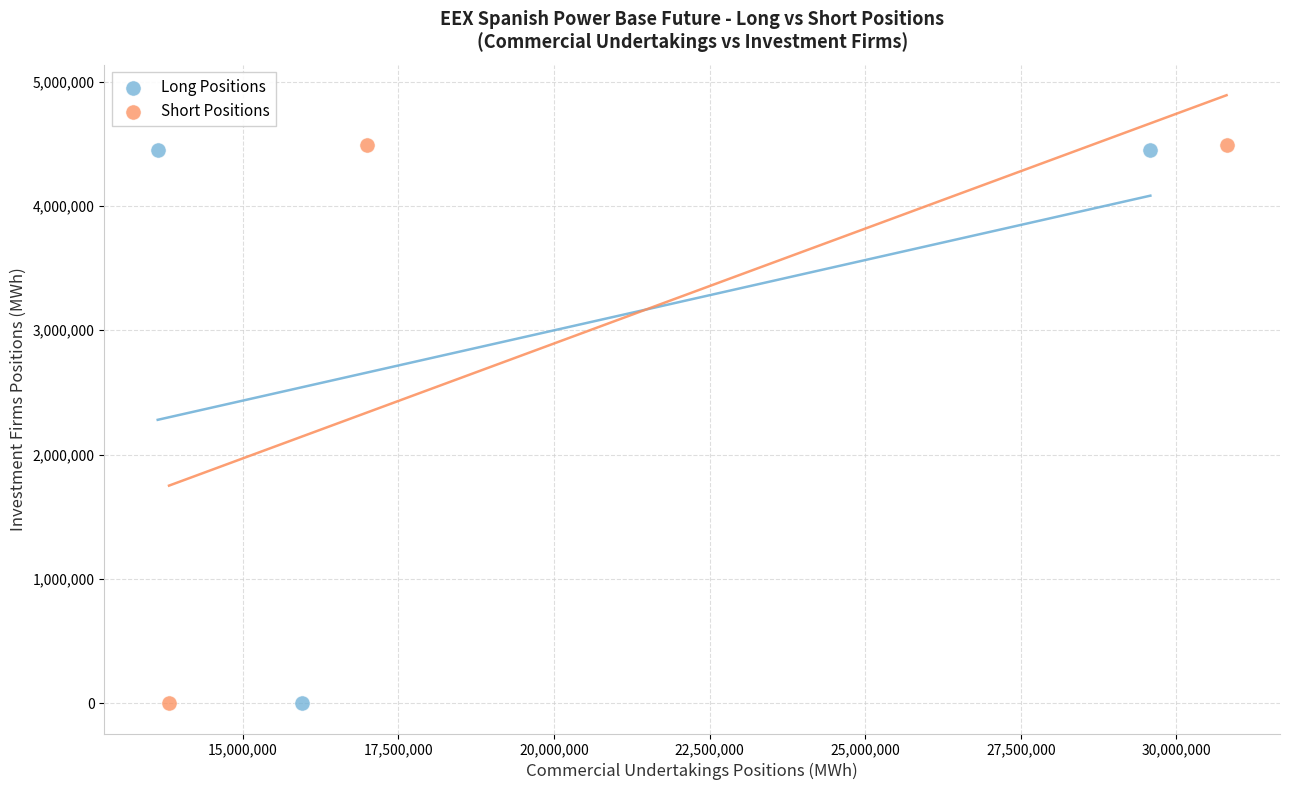

Which series has the widest spread of Y values?

Short Positions